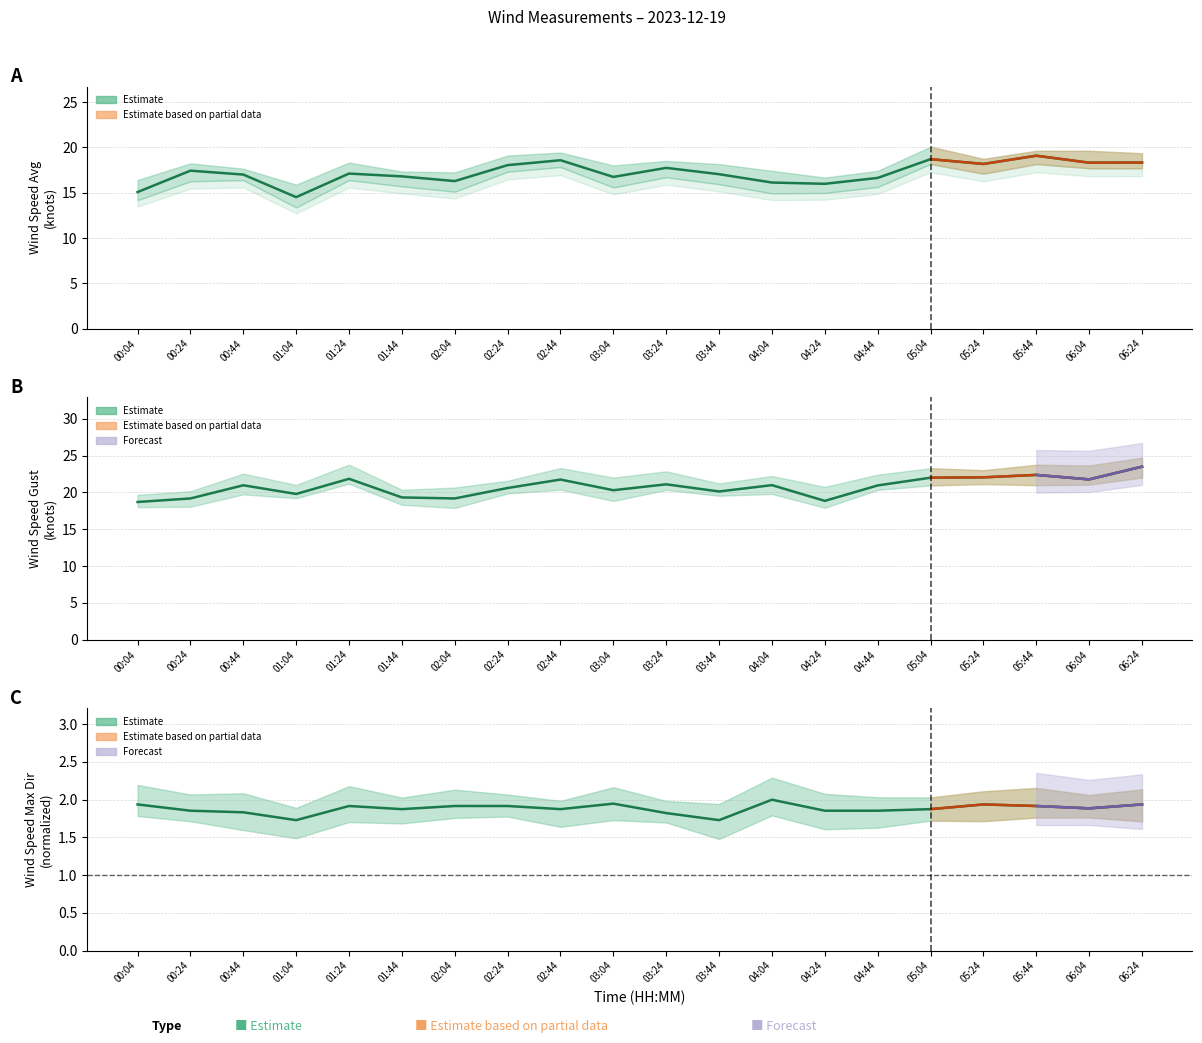

Between 02:04 and 06:24, which series saw the biggest shift?

wind_spd_gust